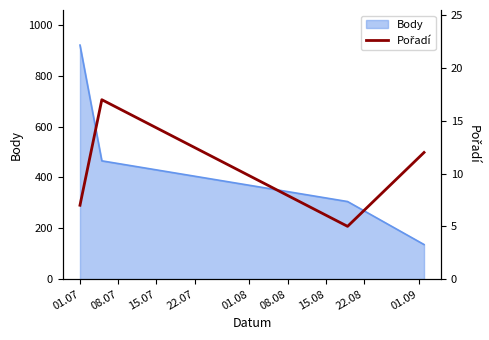

True or false: Body has more than 2 points higher than both neighbors.

False